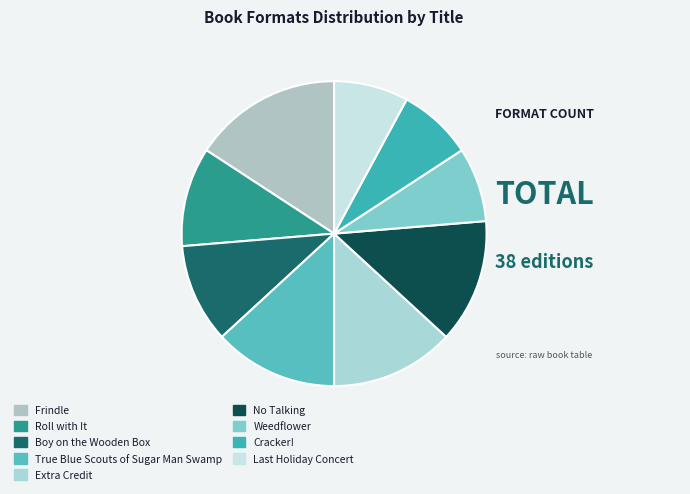

How many slices are in this pie chart?

9